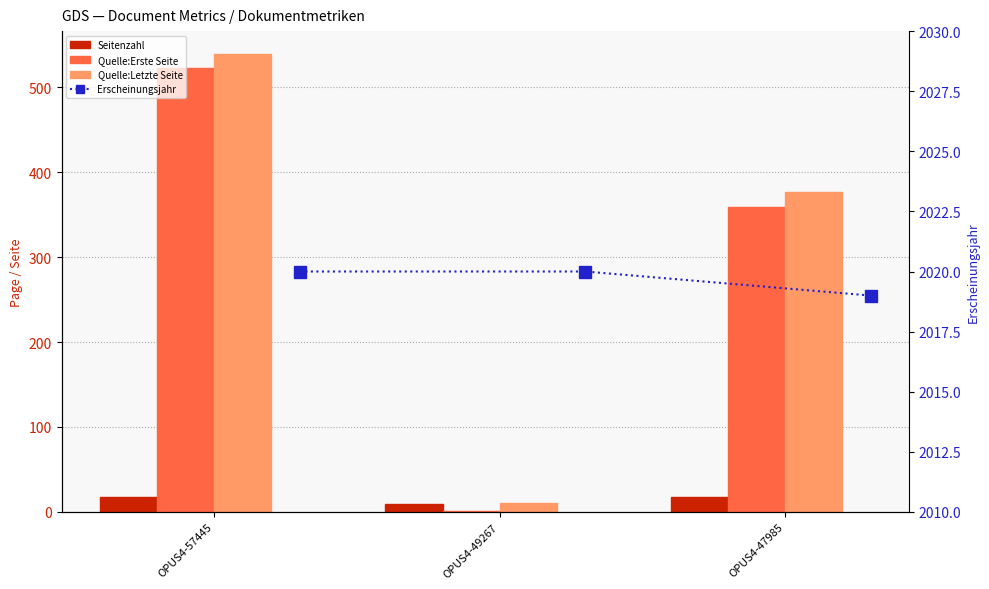

Which label corresponds to the largest value in the chart?

OPUS4-57445